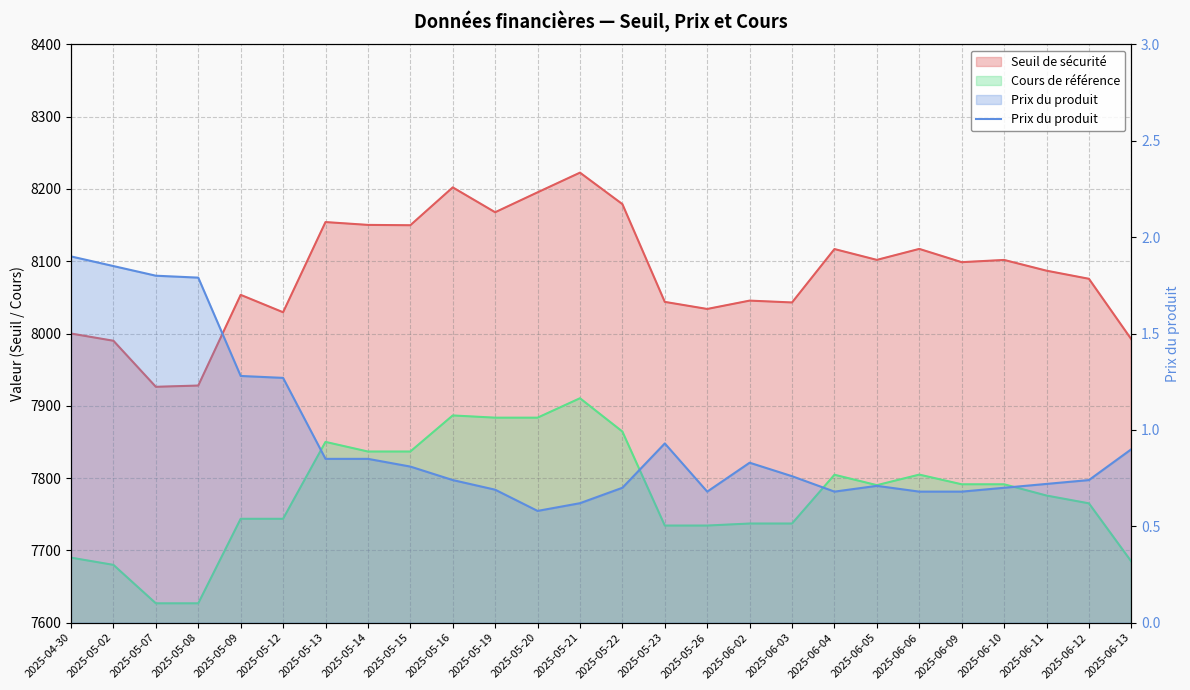

What is the sum of all values?

24.7